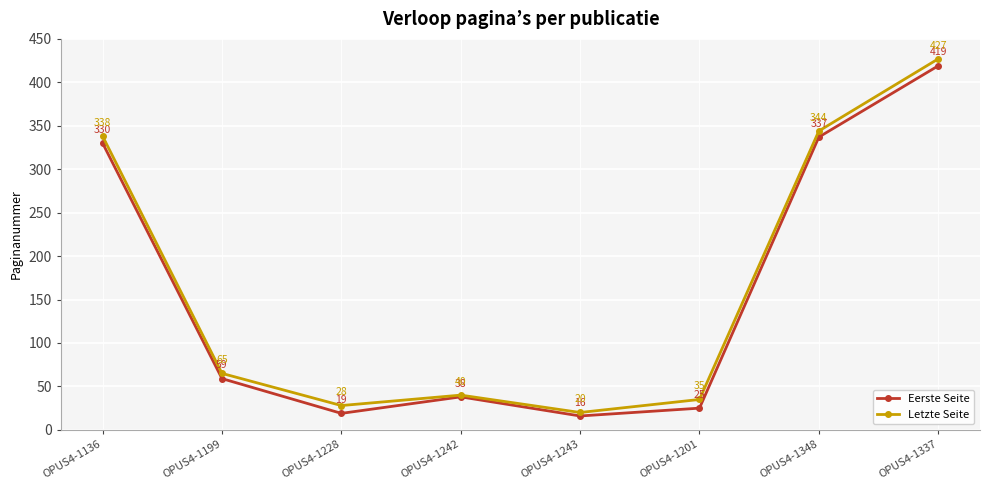

What is the spread (max minus min) of values at OPUS4-1199?

6